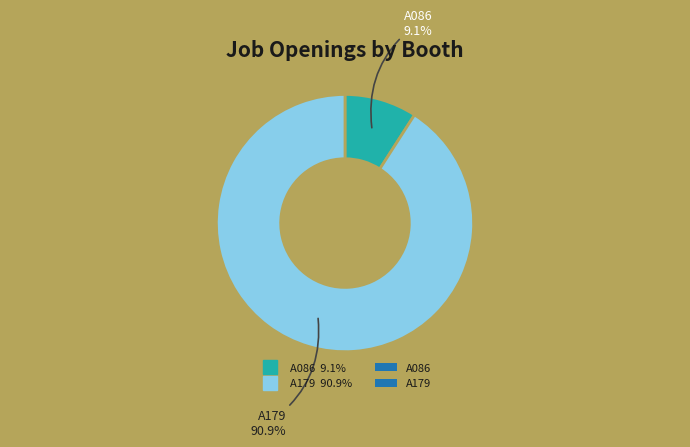

Does any single category account for the majority?

Yes